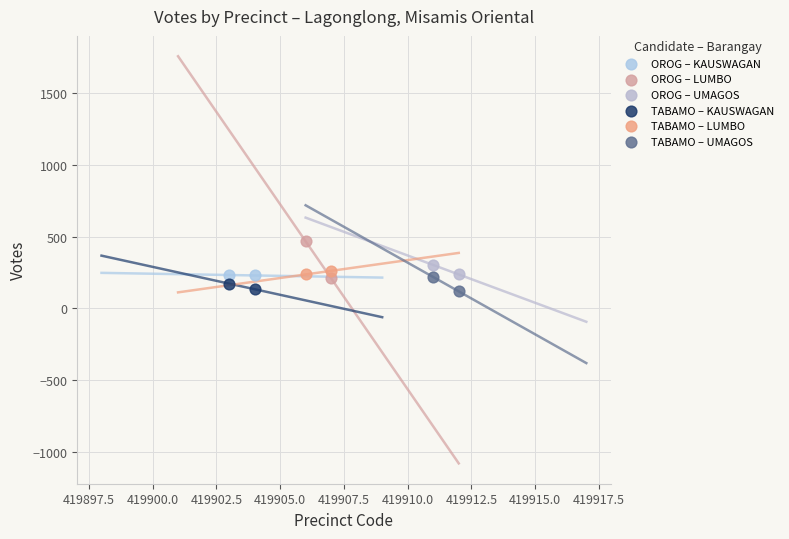

What are all the series names shown in the legend?

OROG – KAUSWAGAN, OROG – LUMBO, OROG – UMAGOS, TABAMO – KAUSWAGAN, TABAMO – LUMBO, TABAMO – UMAGOS